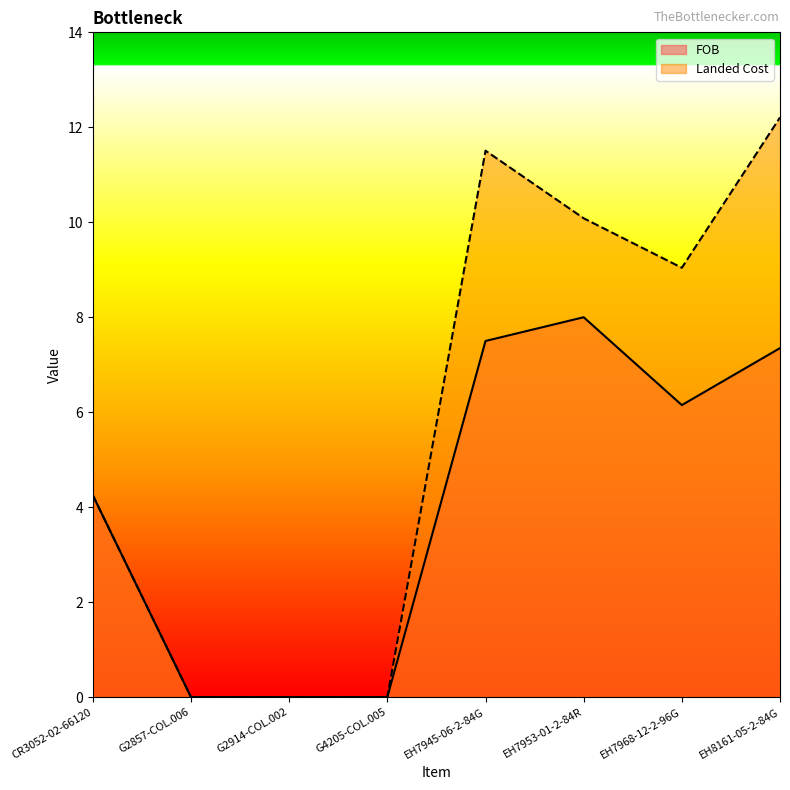

What is the maximum value shown in the chart?

12.2